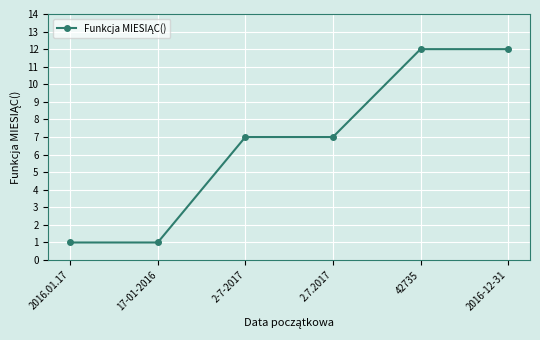

What is the smallest value displayed?

1